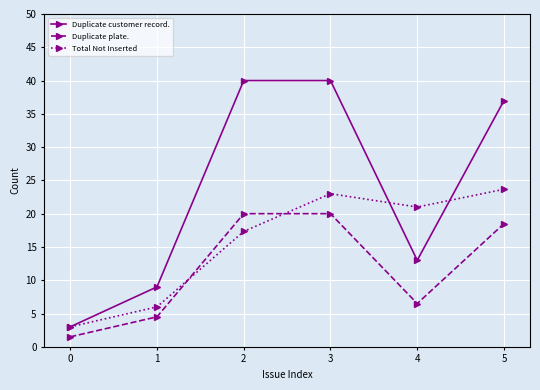

What is the difference between the highest and lowest values at 1?

4.5